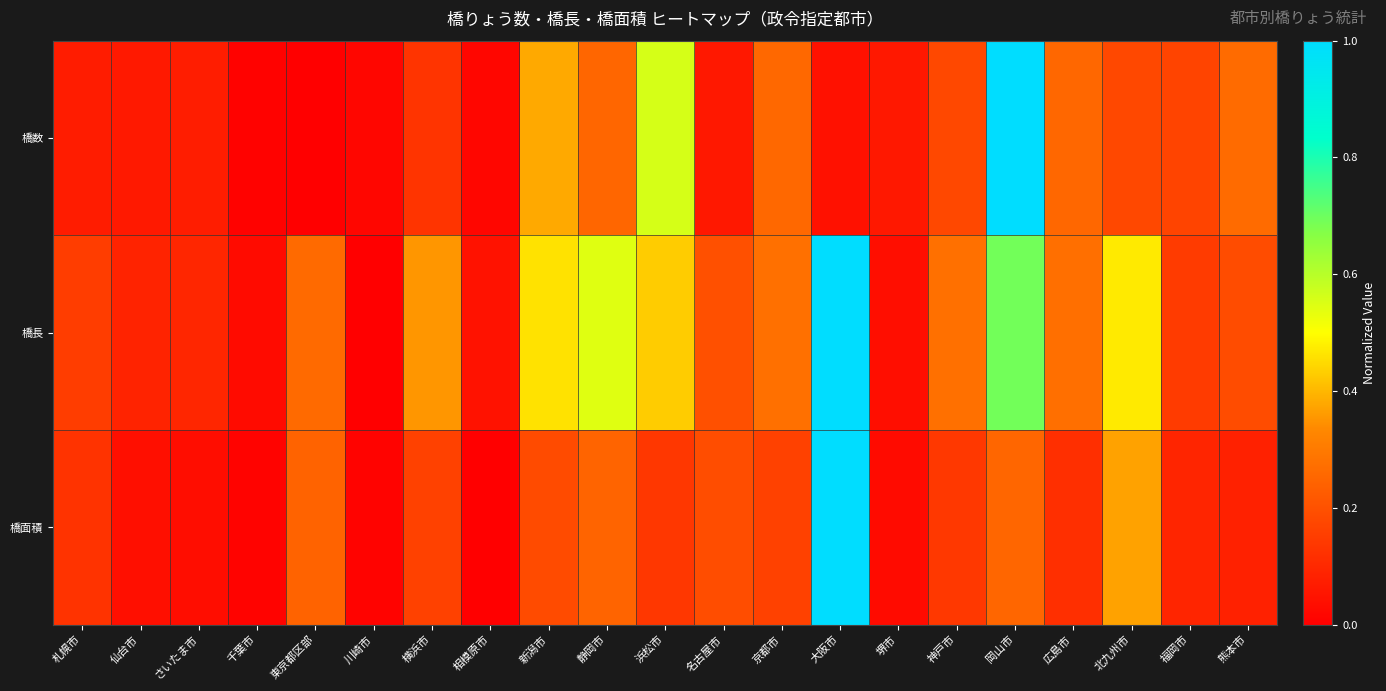

Count the number of categories in the chart.

21